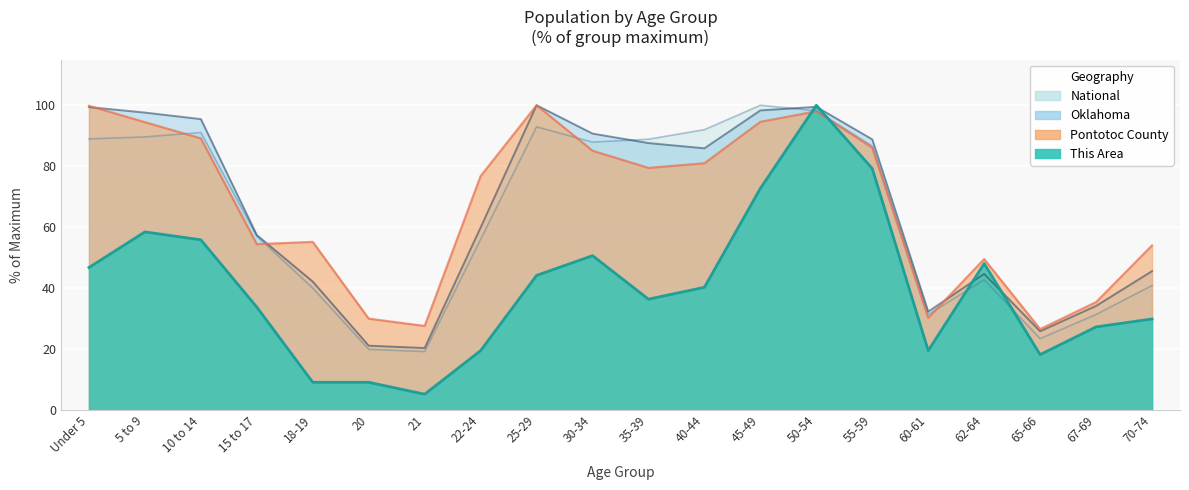

Rank the series by their maximum value, from highest to lowest.

This Area, Pontotoc County, Oklahoma, National